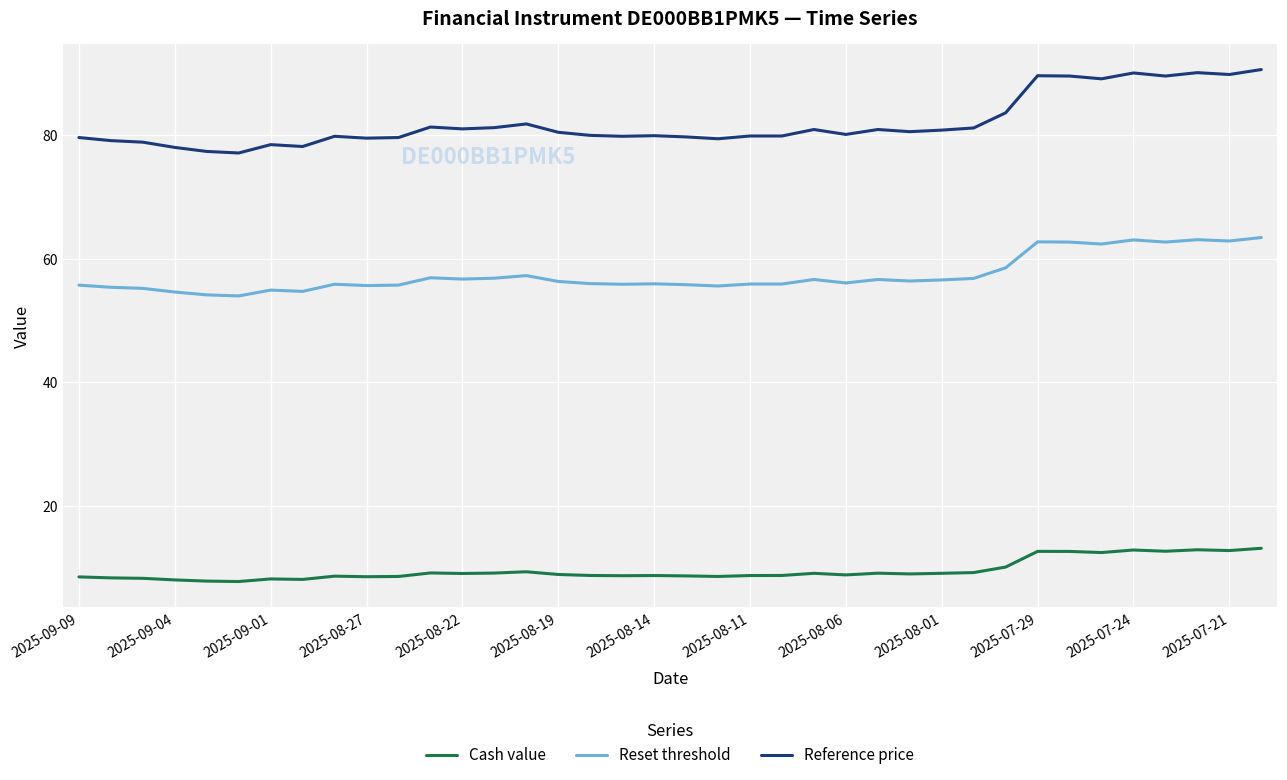

Which series has the widest spread of values?

Reference price